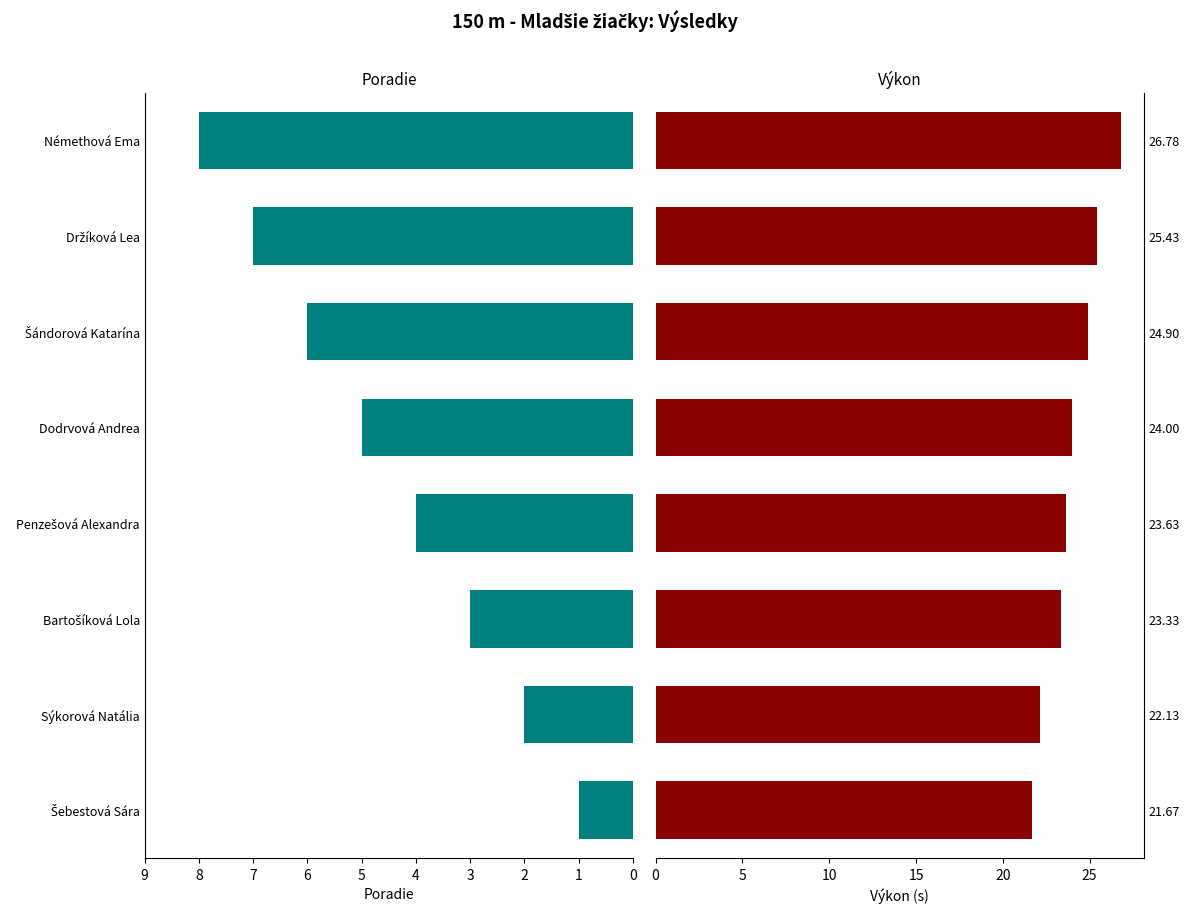

What is the difference between the highest and lowest values at 7?

18.8